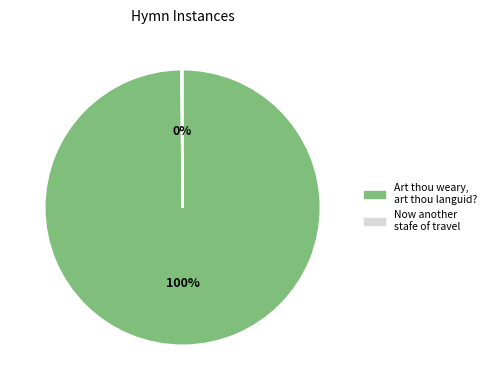

Which slice is the largest?

Art thou weary, art thou languid?